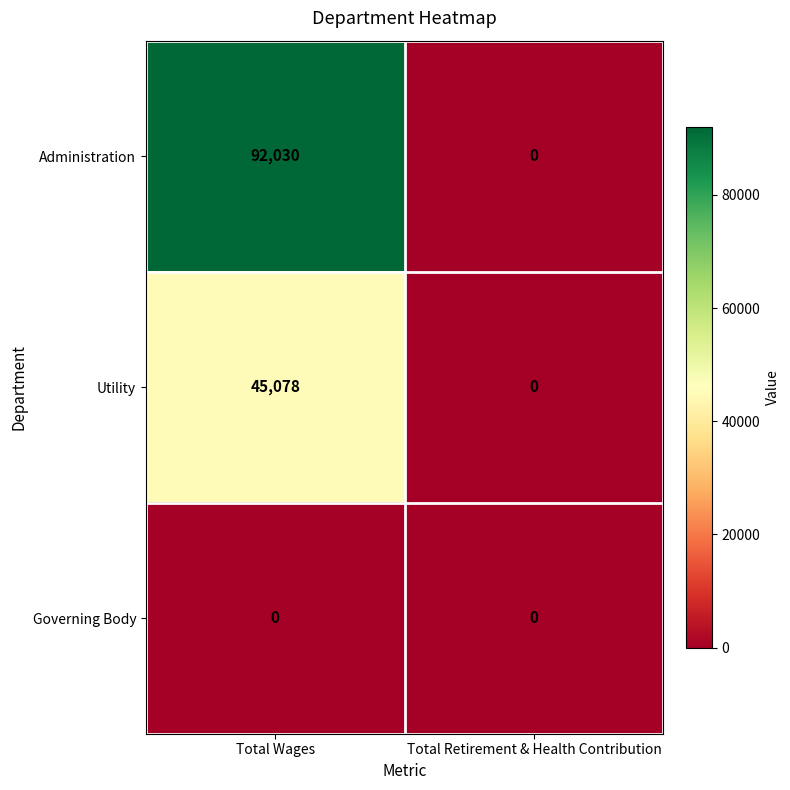

What is the greatest value displayed?

92030